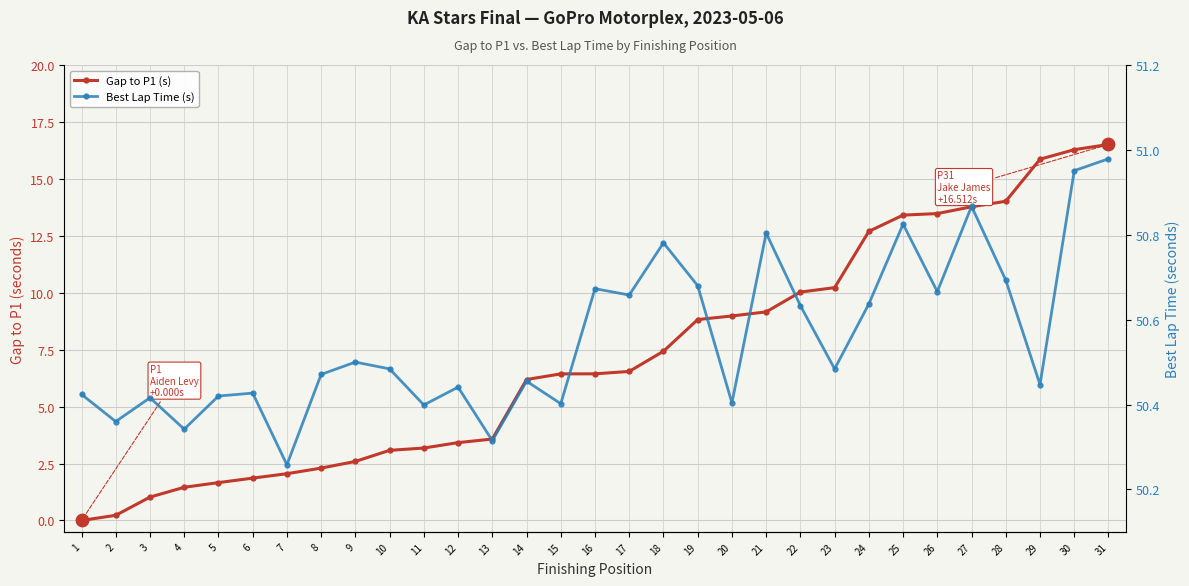

At which category is the sum across all series the highest?

31